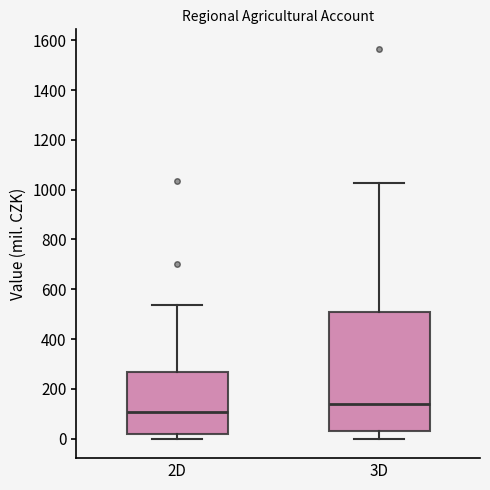

Which box's median line is the lowest?

2D